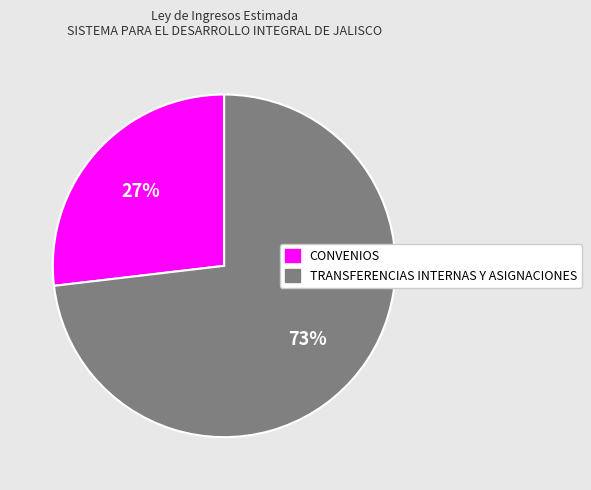

What is the ratio of the value at TRANSFERENCIAS INTERNAS Y ASIGNACIONES to the value at CONVENIOS?

2.7